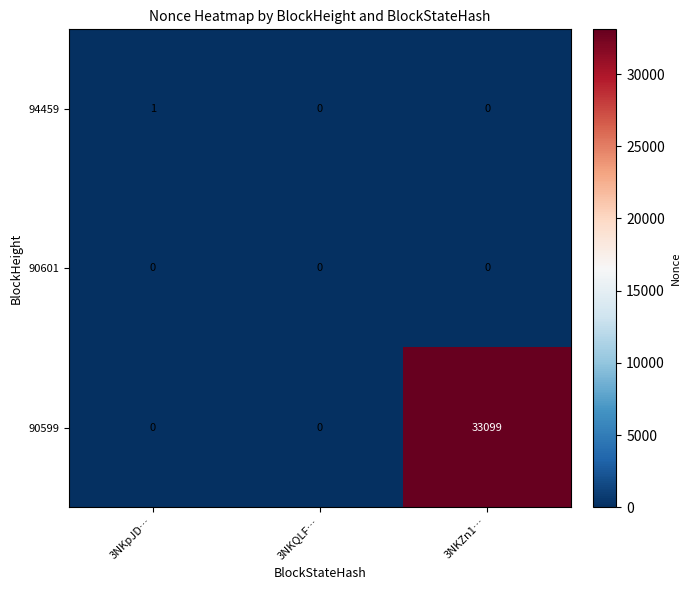

Which series has the largest total across all categories?

90599